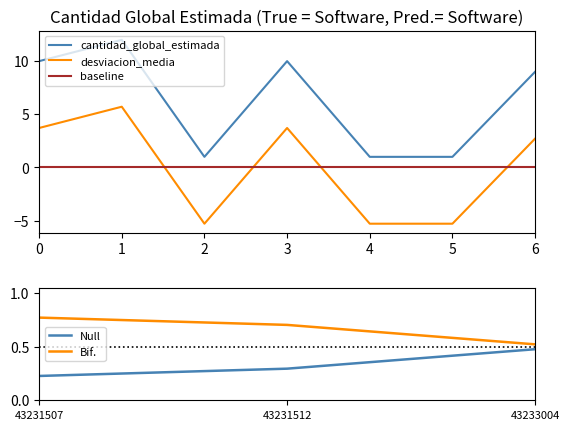

True or false: desviacion_media and cantidad_global_estimada cross at least once.

False